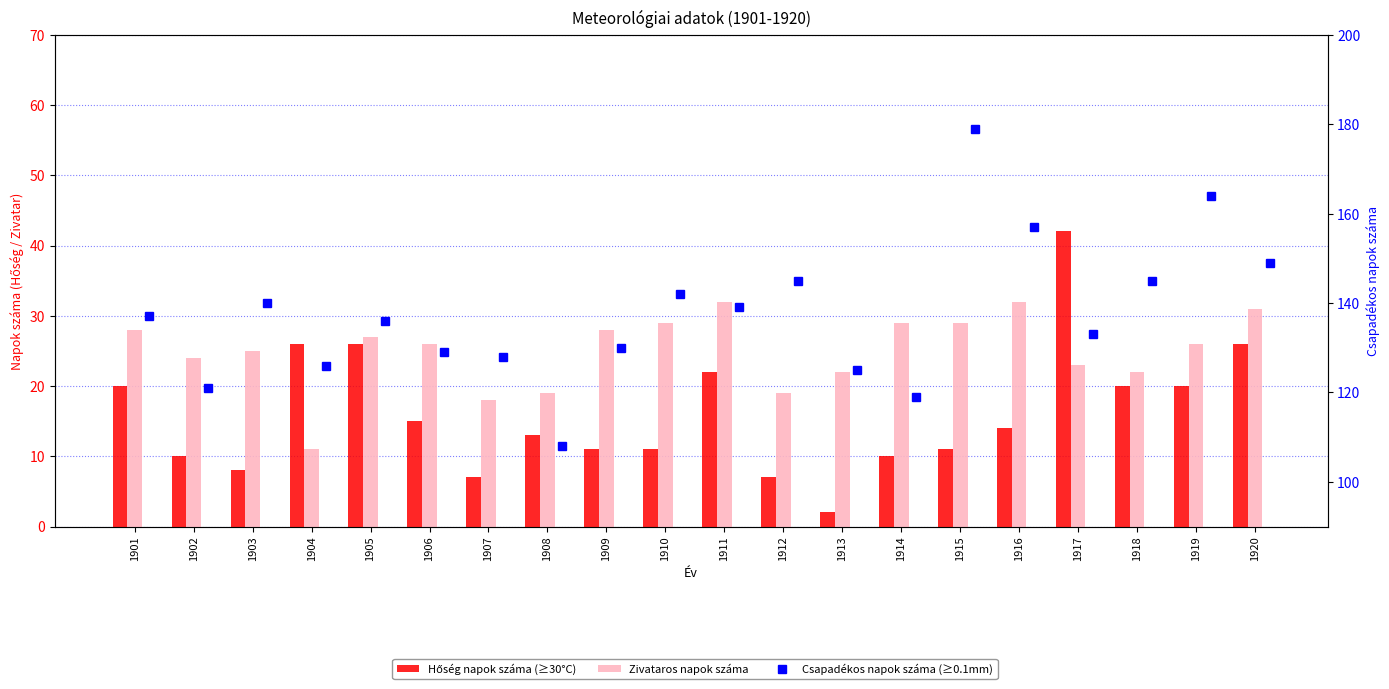

How many groups of bars are there?

20